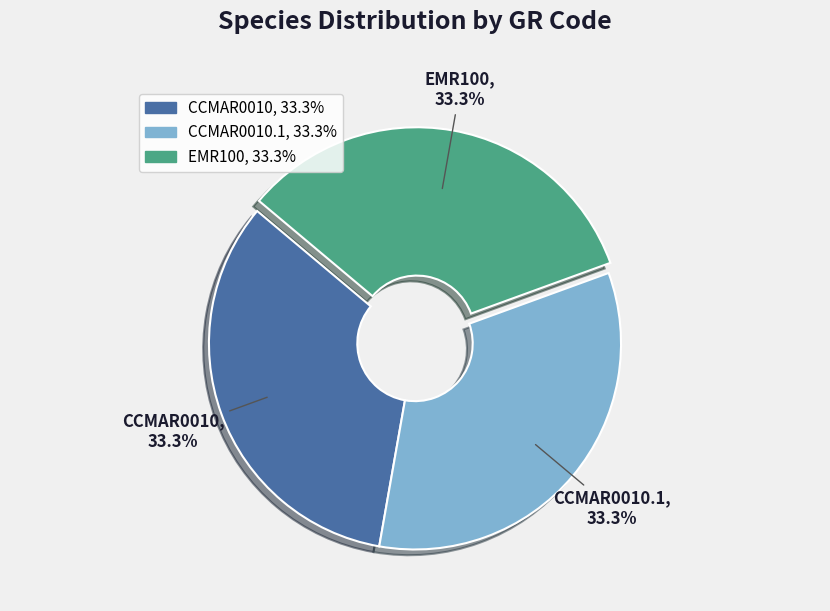

To the nearest percent, what is the average slice percentage?

33%